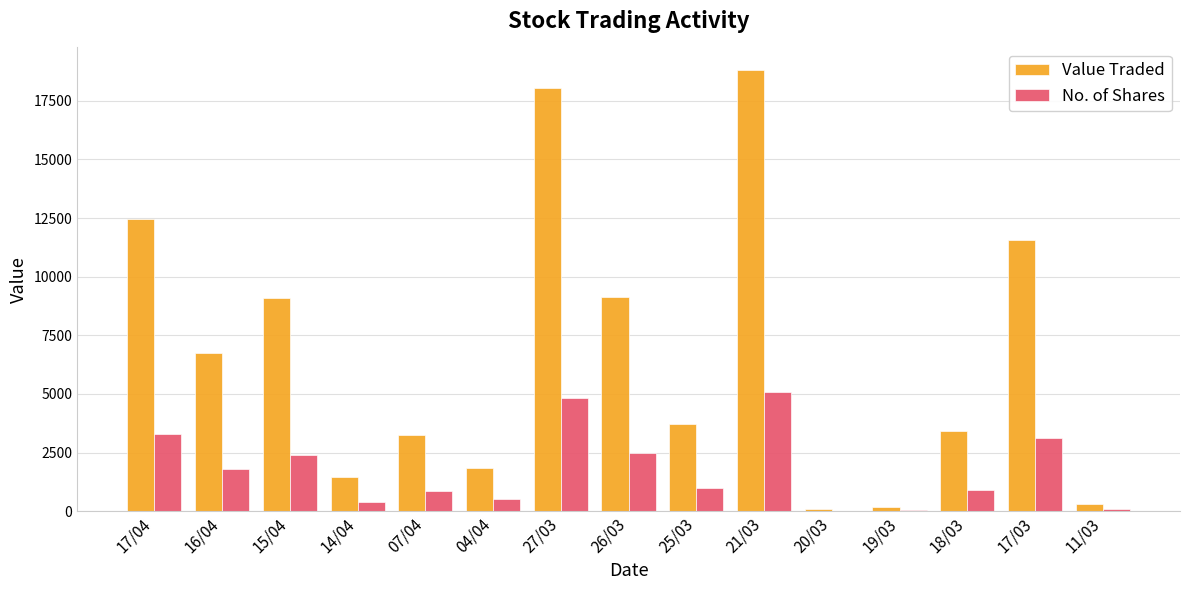

What value does the No. of Shares series have at 27/03?

4837